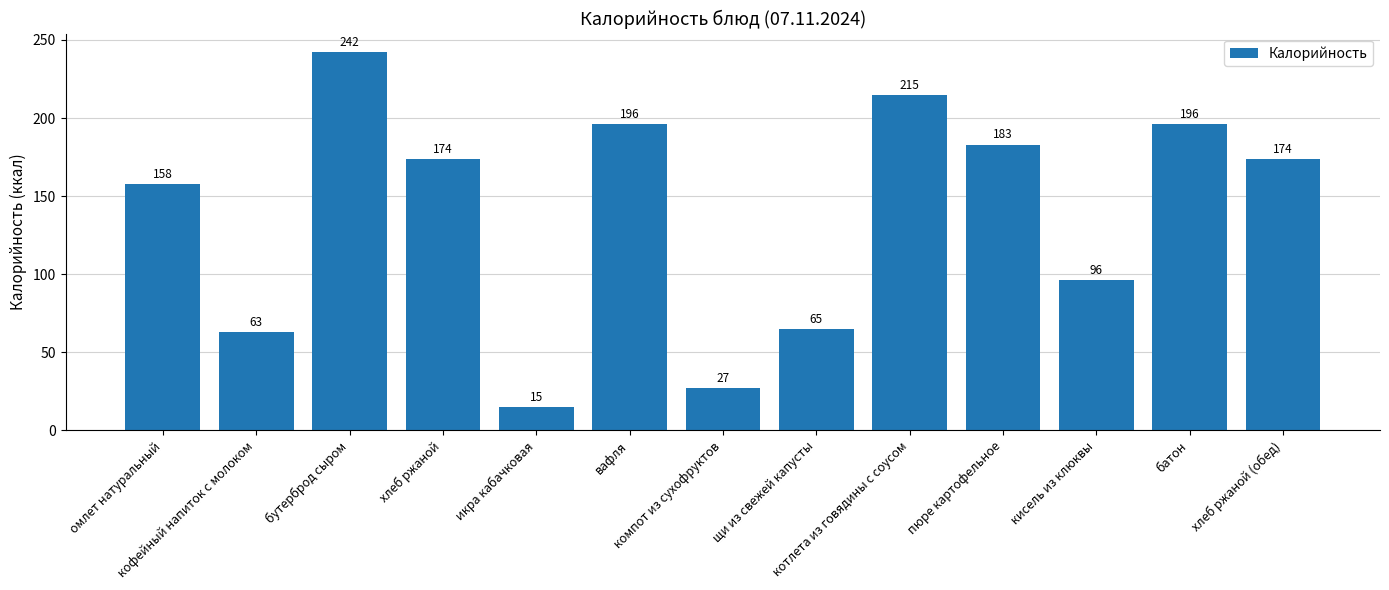

What is the average value?

139